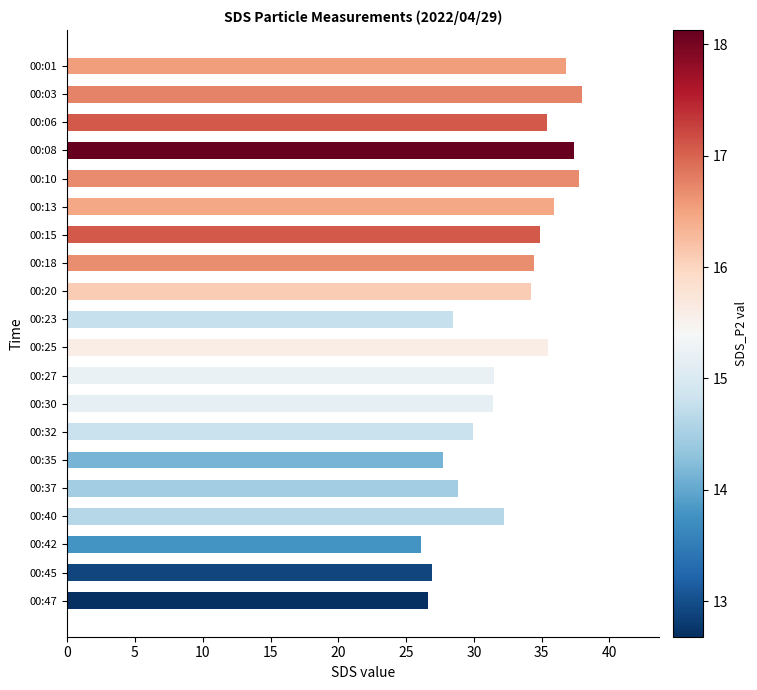

Between 00:47 and 00:13, which is larger?

00:13